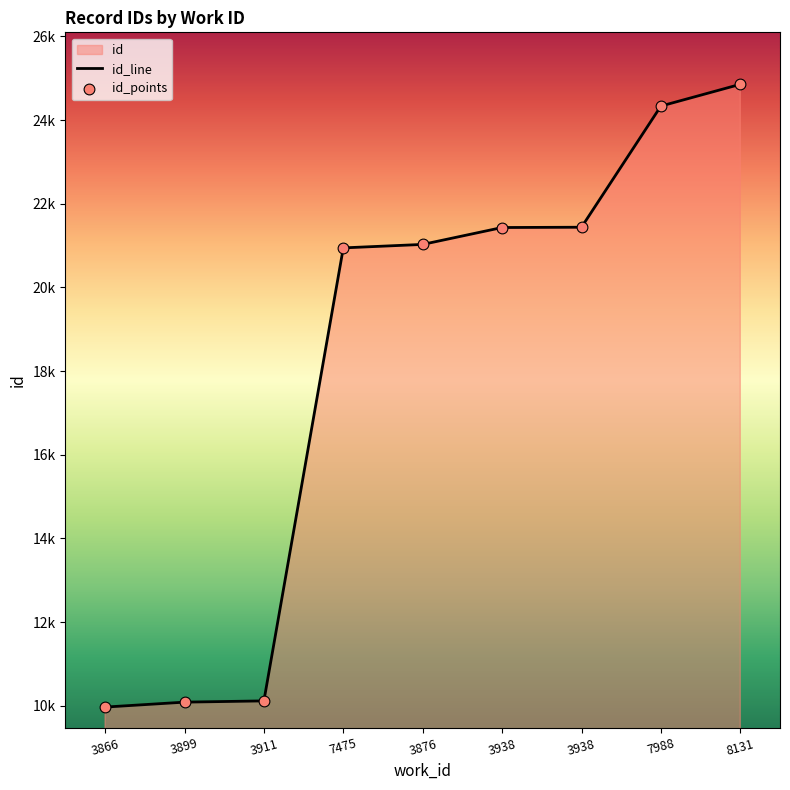

Which has a higher value, 3938 or 3911?

3938